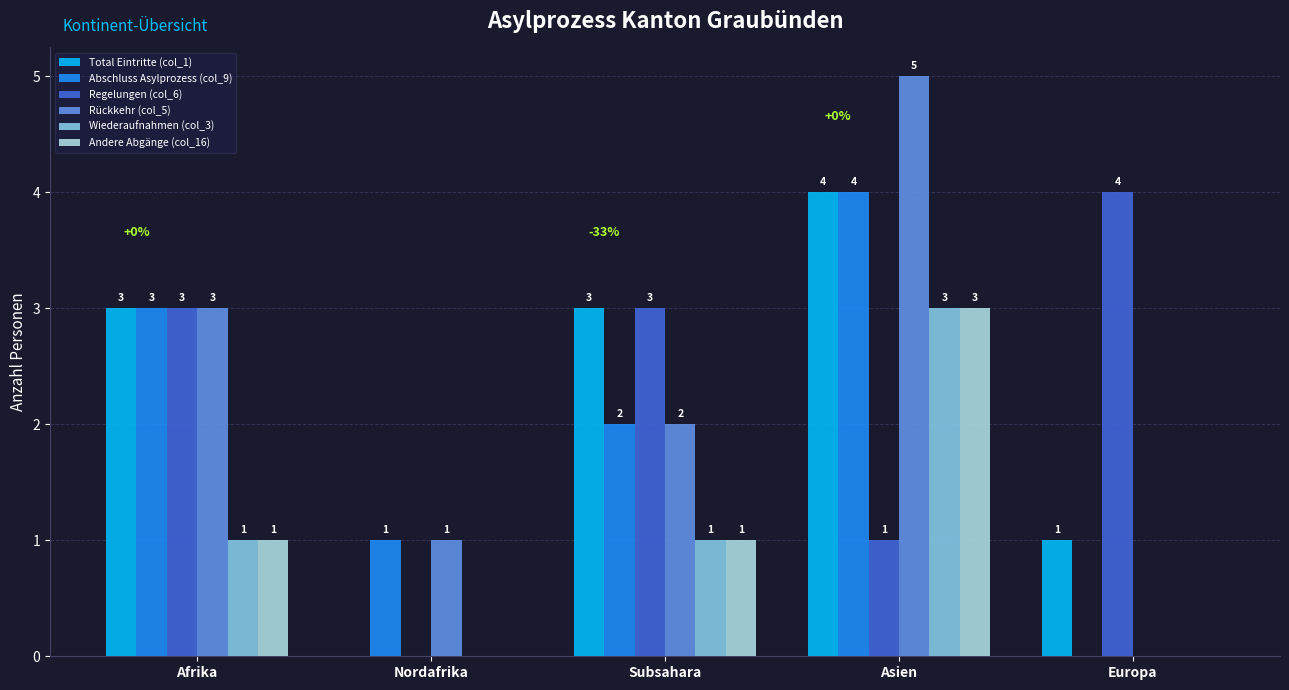

At which label does Rückkehr (col_5) first exceed 2?

Afrika